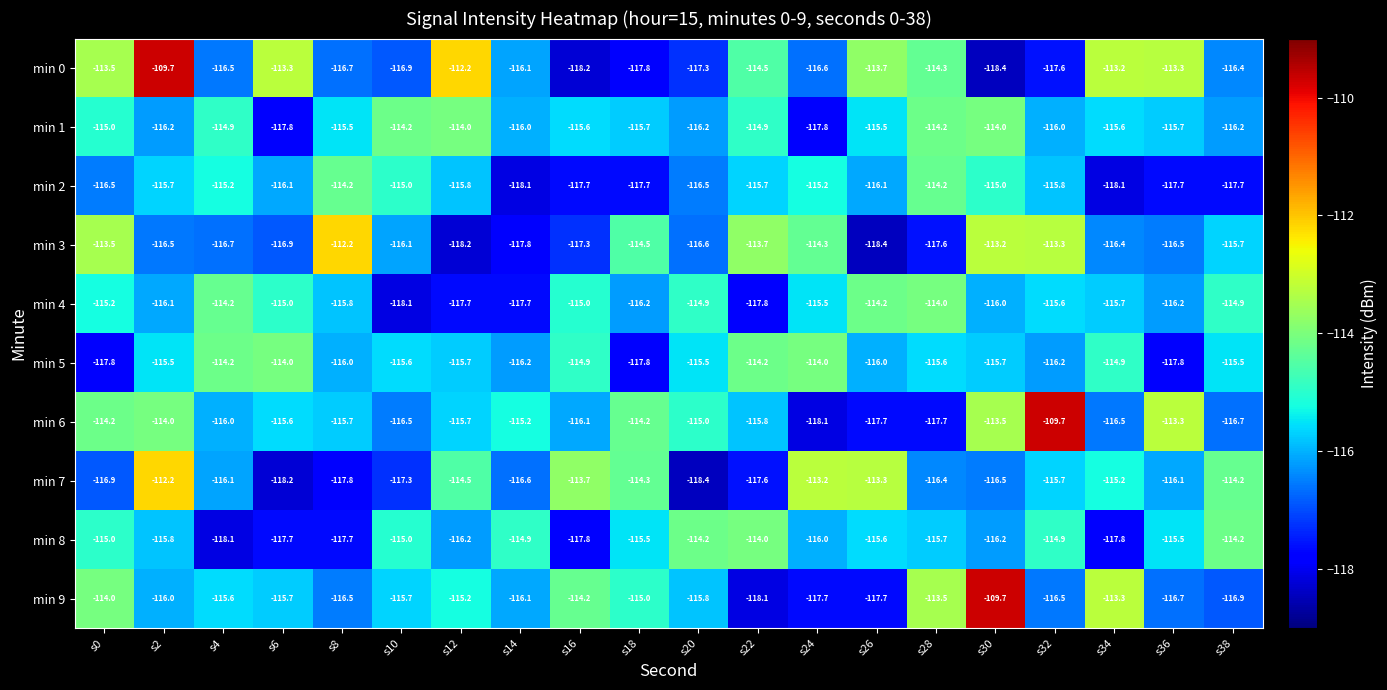

How many data points in min 6 are less than -115?

13